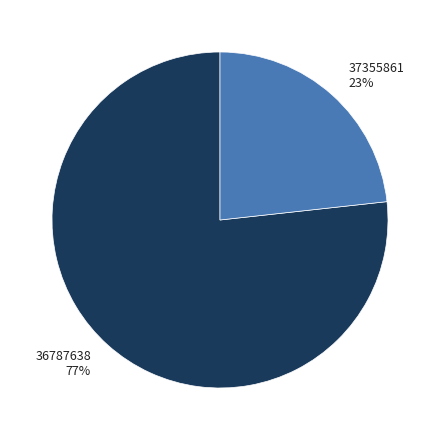

What percentage is the 37355861 slice, to the nearest percent?

23%